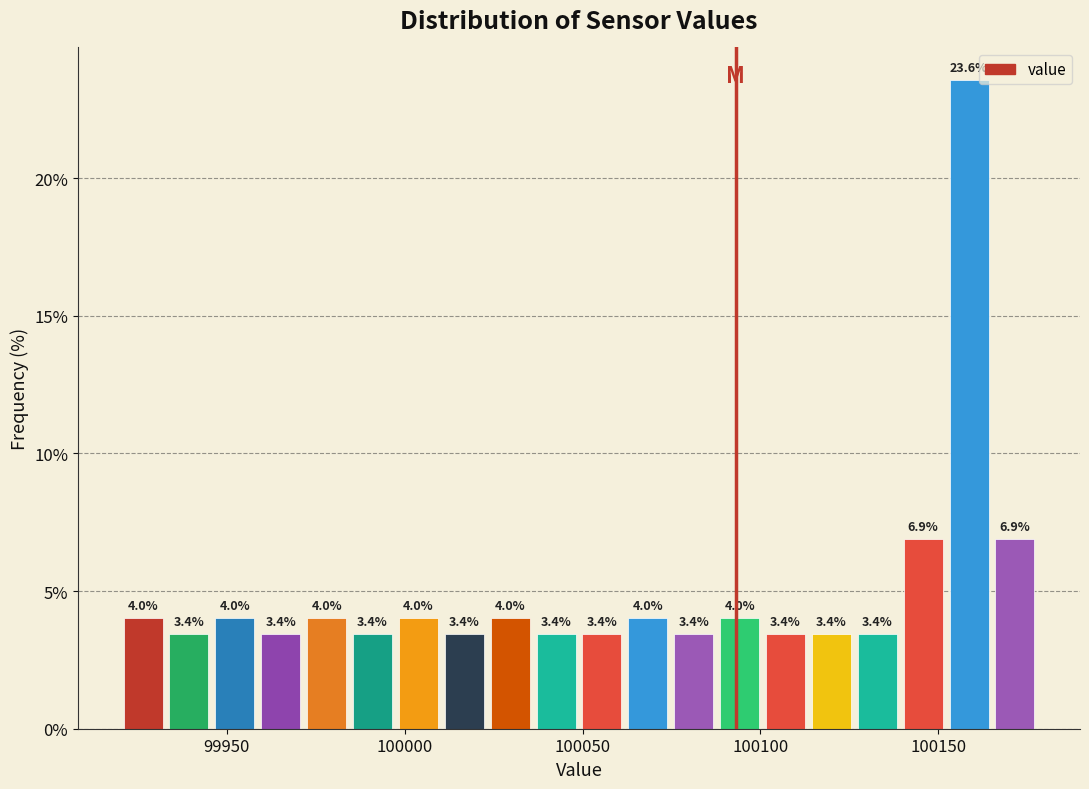

Around what value on the x-axis is the tallest bar? Give the approximate position of its centre, as read against the axis.

100160